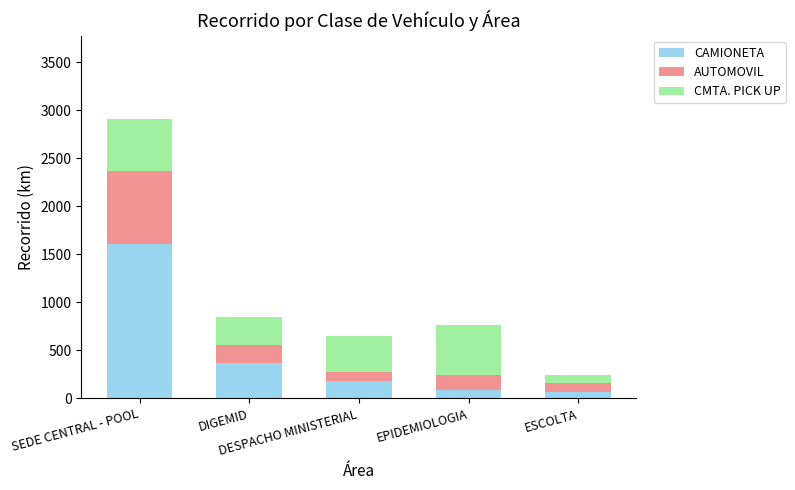

What is the average value of the CAMIONETA series?

463